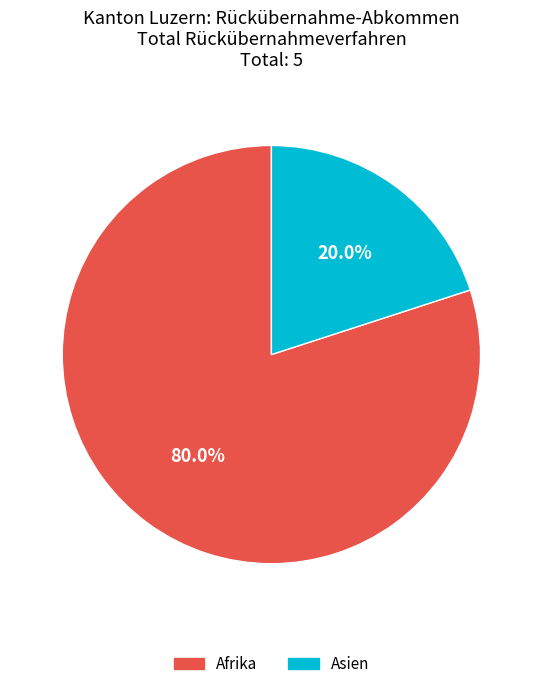

Combined, what portion of the pie is Asien and Afrika?

100.0%